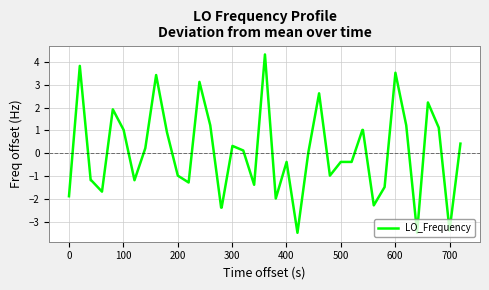

What is the smallest value displayed?

-3.5